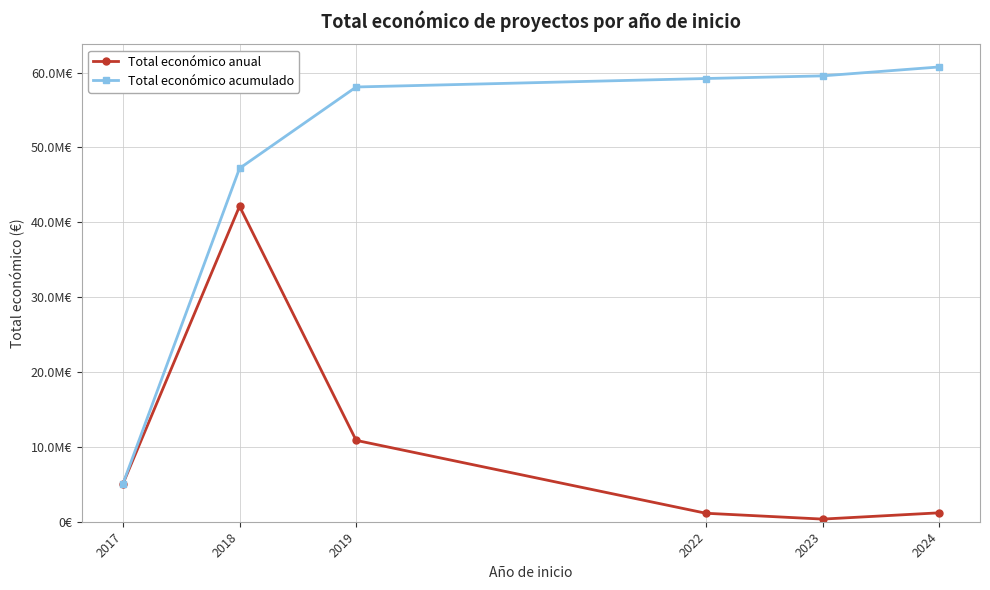

What are all the series names shown in the legend?

Total económico anual, Total económico acumulado